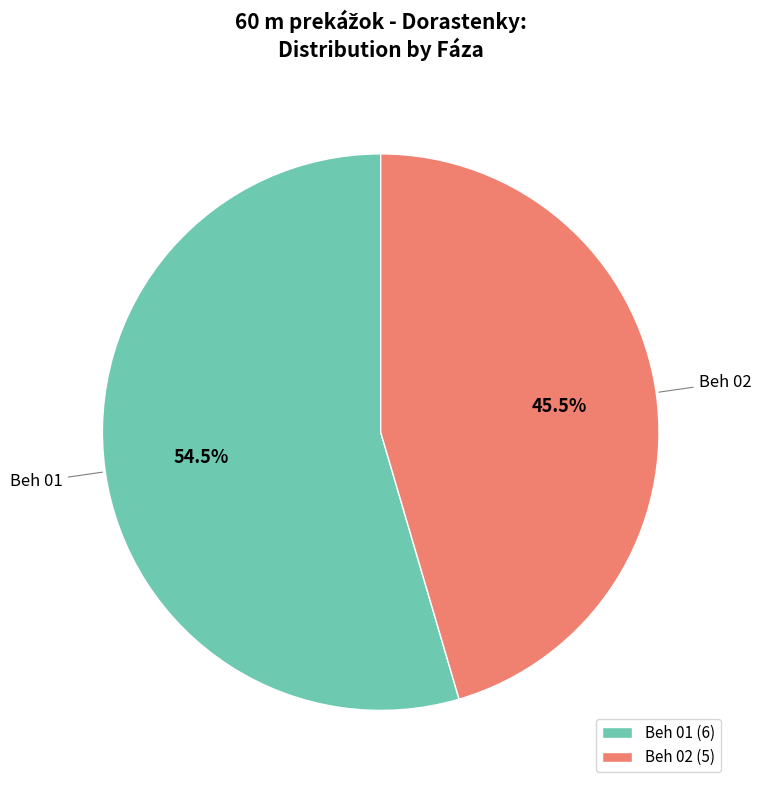

Which has a higher value, Beh 01 or Beh 02?

Beh 01